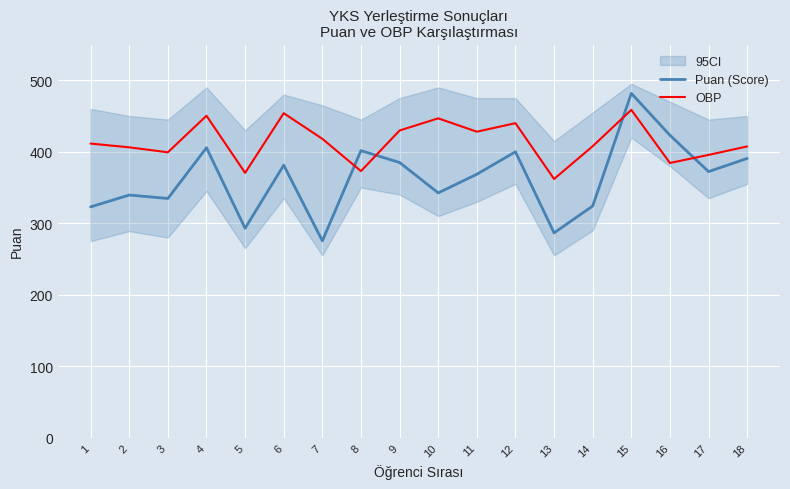

The value of Puan (Score) at 11 is 193.6. True or false?

False